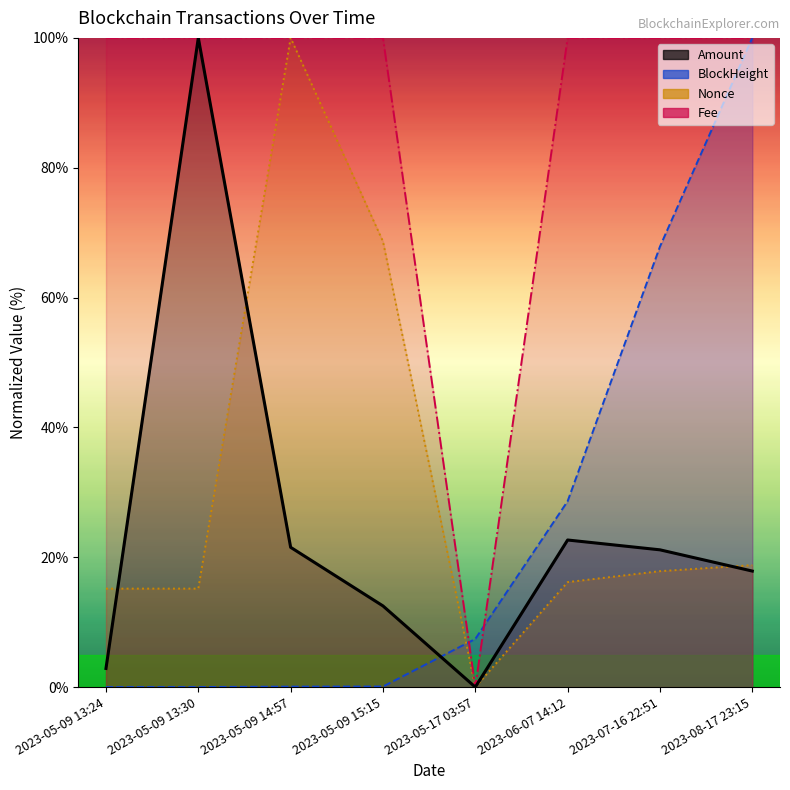

At which category is the sum across all series the highest?

2023-08-17 23:15